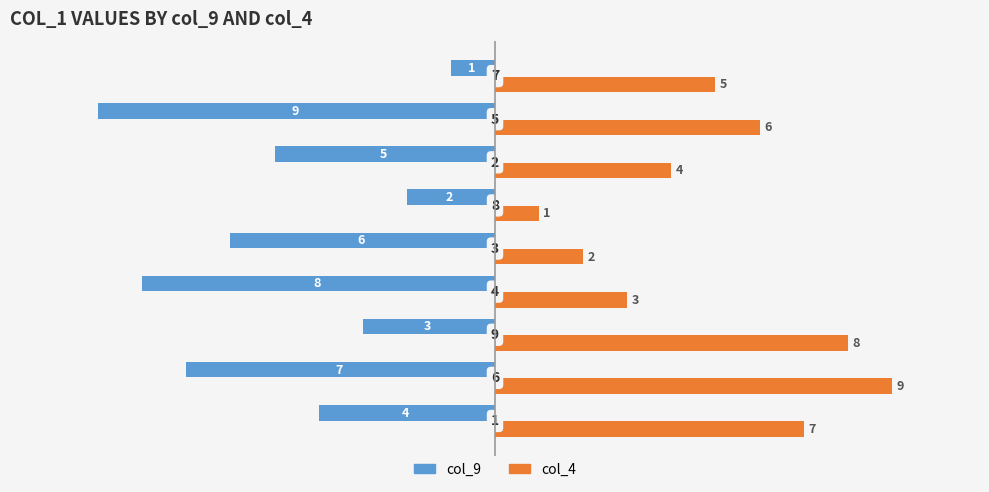

What is the difference between the maximum and minimum values in the col_9 series?

8